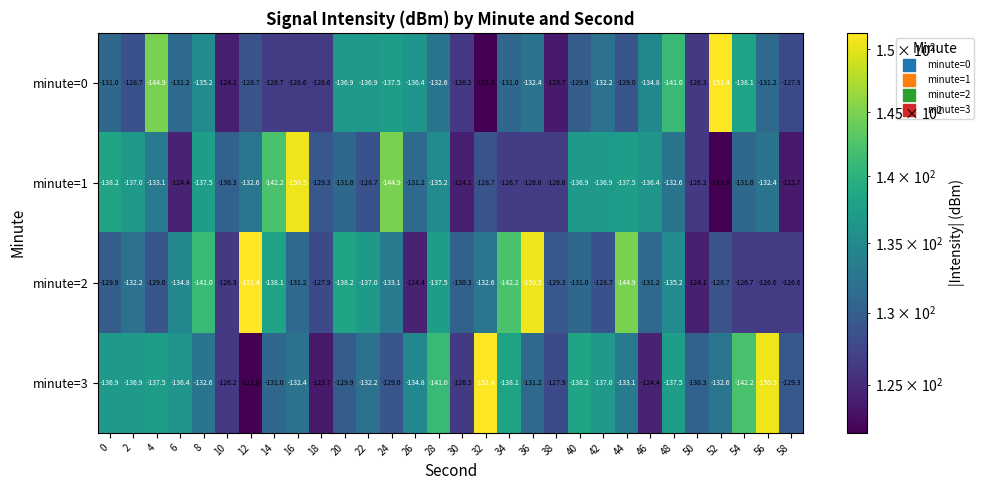

Which series has the largest total across all categories?

minute=0